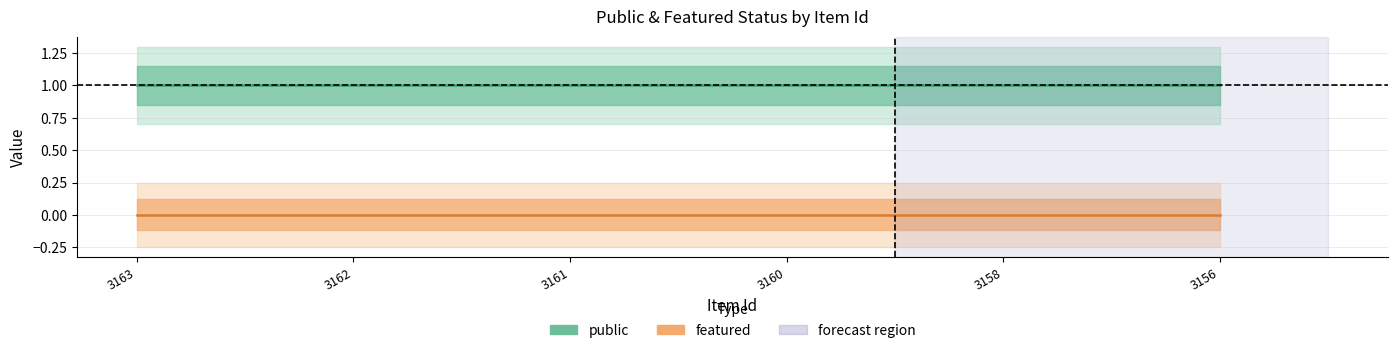

Reading left to right, list all the values displayed in this chart.

public: 1	1	1	1	1	1
featured: 0	0	0	0	0	0